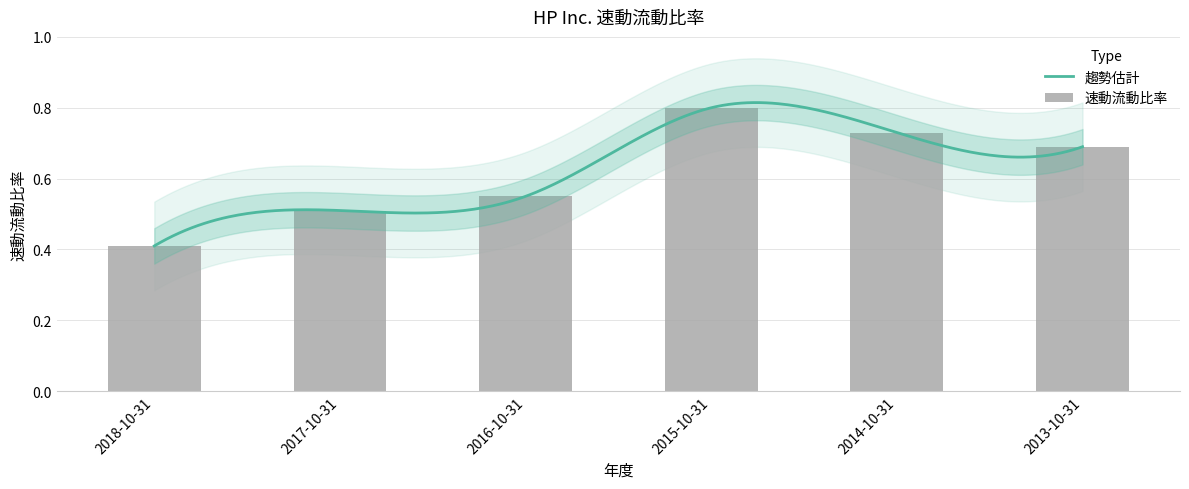

Where is the data nearest to the value 0?

2018-10-31